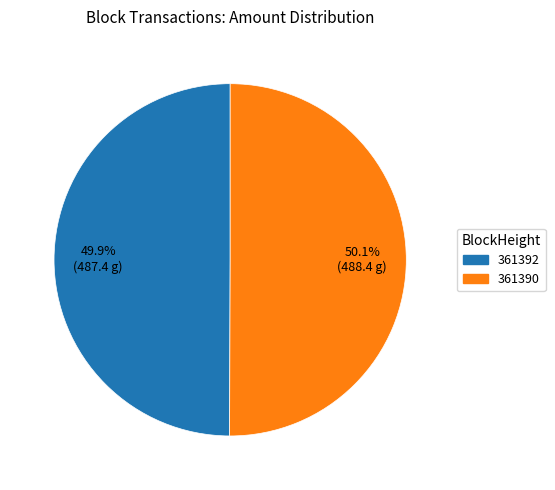

Count the number of slices in the pie.

2